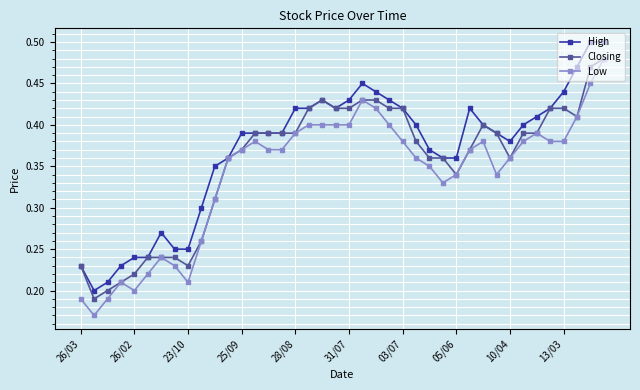

True or false: Low has more than 0 interior local peaks.

True